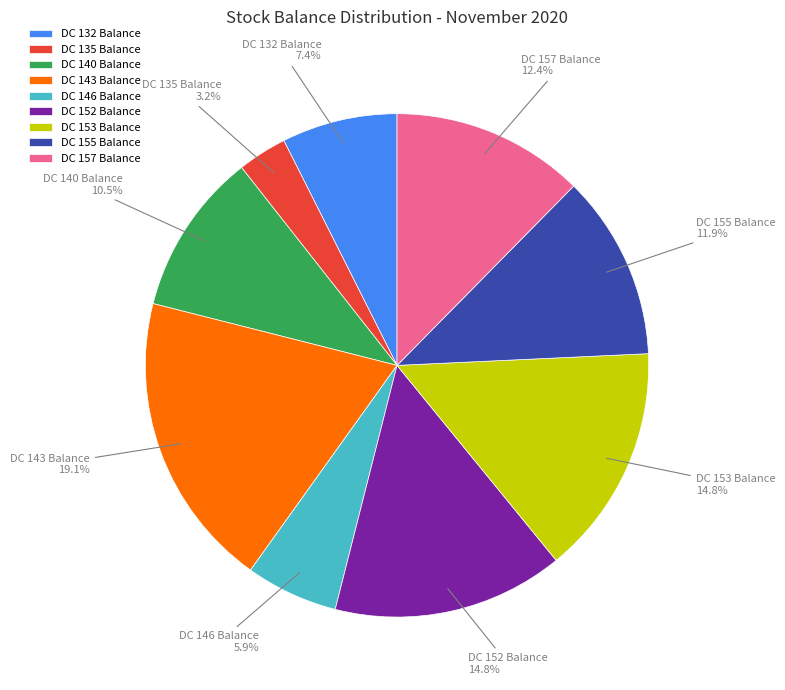

Between DC 155 Balance and DC 152 Balance, which is larger?

DC 152 Balance